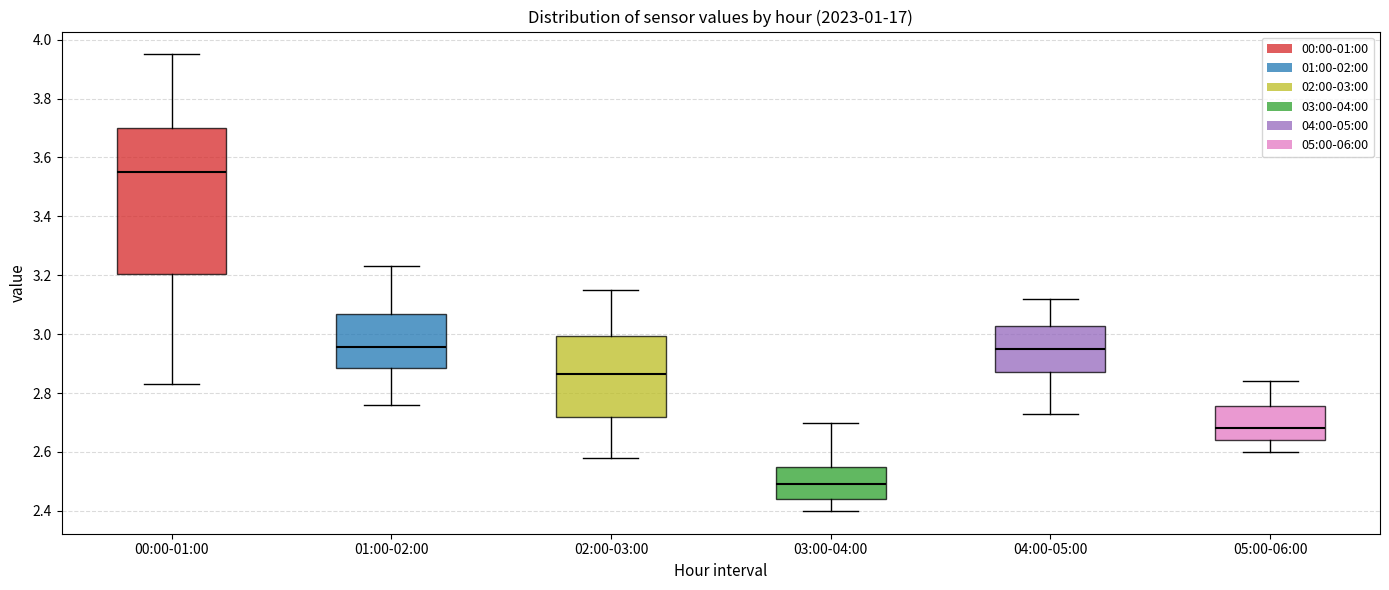

Reading left to right, read every box against the y-axis: the position of its median line, the range the box covers, and the ends of its whiskers. The values are not printed on the chart, so give them approximately, as read against the axis.

00:00-01:00: median 3.56, box 3.20 to 3.70, whiskers 2.84 to 3.96
01:00-02:00: median 2.96, box 2.88 to 3.06, whiskers 2.76 to 3.24
02:00-03:00: median 2.86, box 2.72 to 3.00, whiskers 2.58 to 3.16
03:00-04:00: median 2.50, box 2.44 to 2.56, whiskers 2.40 to 2.70
04:00-05:00: median 2.96, box 2.88 to 3.02, whiskers 2.74 to 3.12
05:00-06:00: median 2.68, box 2.64 to 2.76, whiskers 2.60 to 2.84